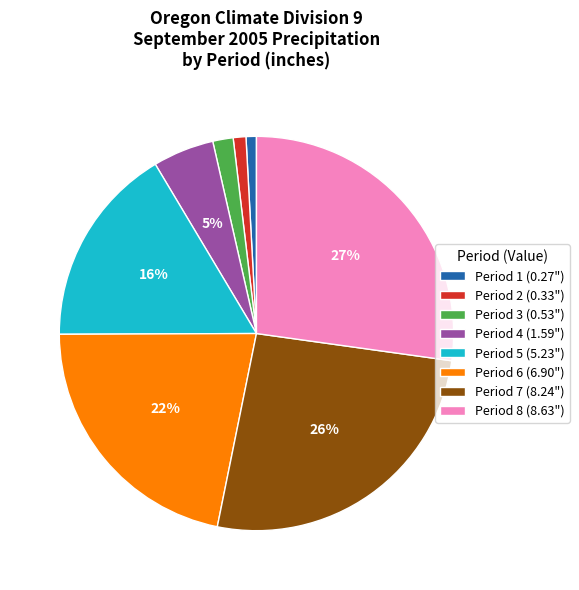

To the nearest percent, what is the average slice percentage?

12%